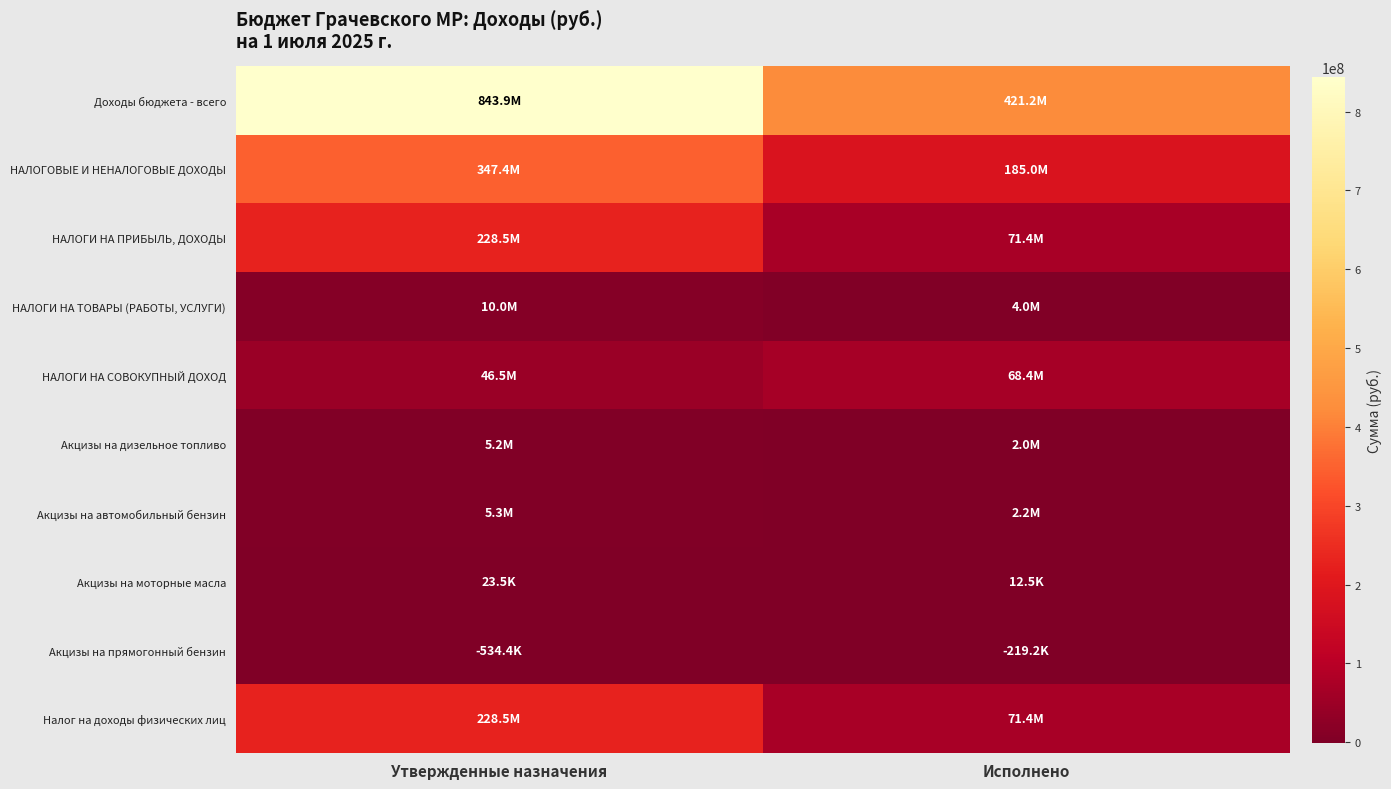

What is the smallest value displayed?

-534350.0